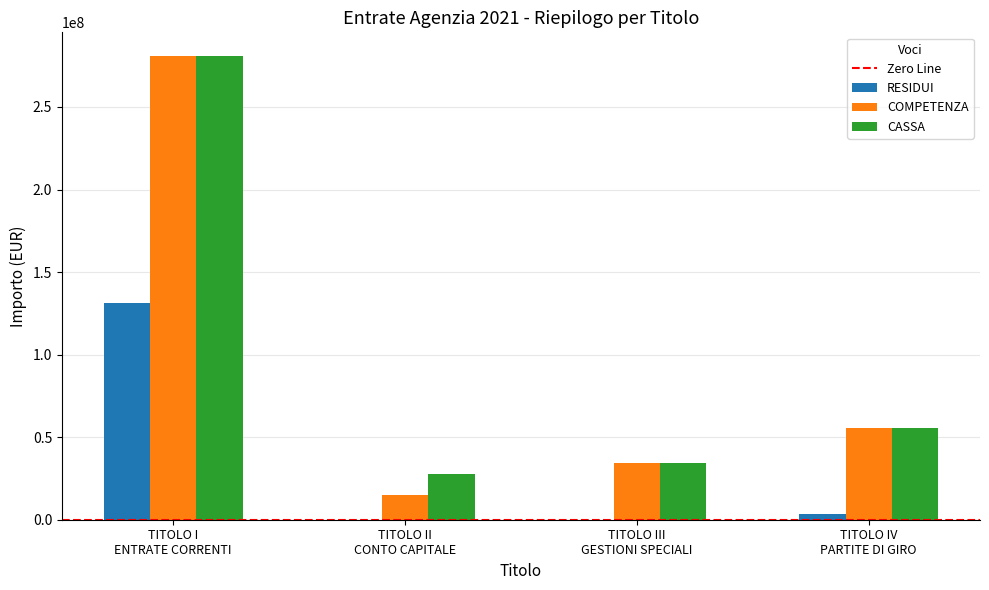

Which series has the widest spread of values?

COMPETENZA